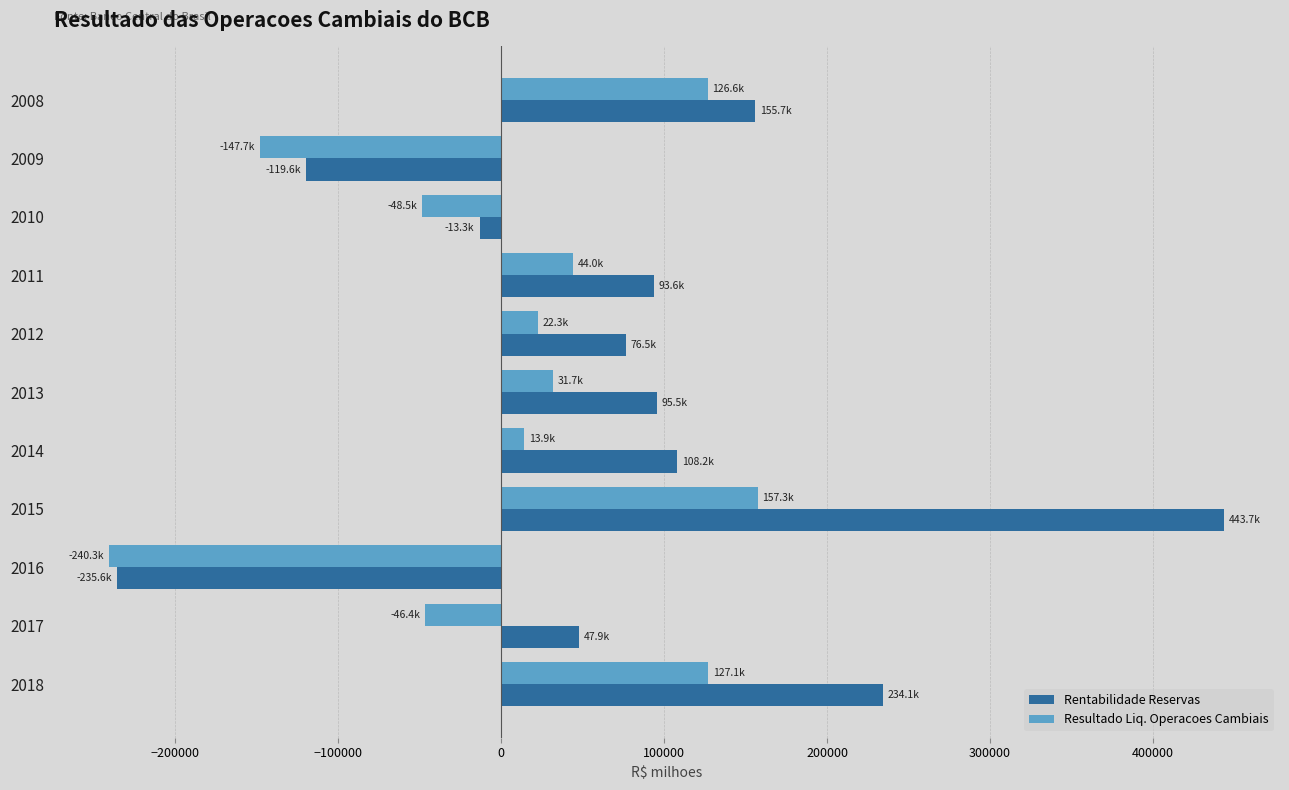

At which category is the sum across all series the highest?

2015